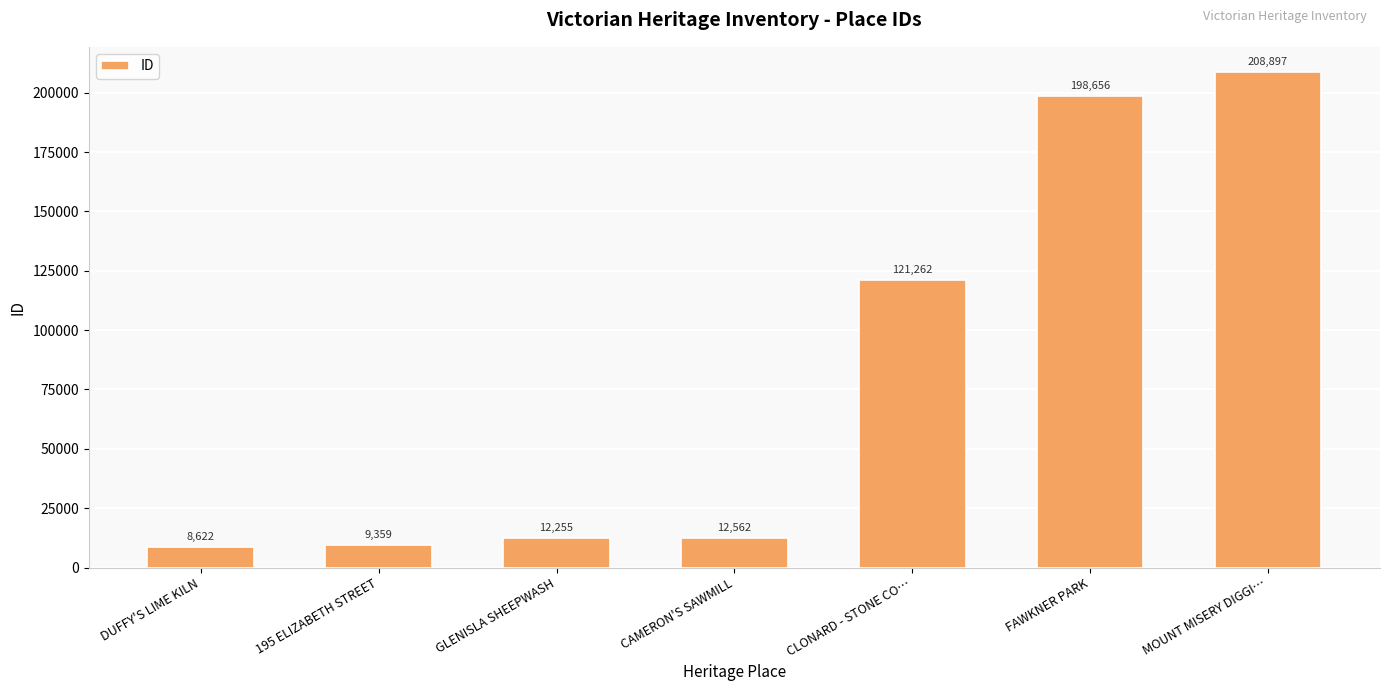

What is the change in value from 195 ELIZABETH STREET to MOUNT MISERY DIGGI…?

+199538